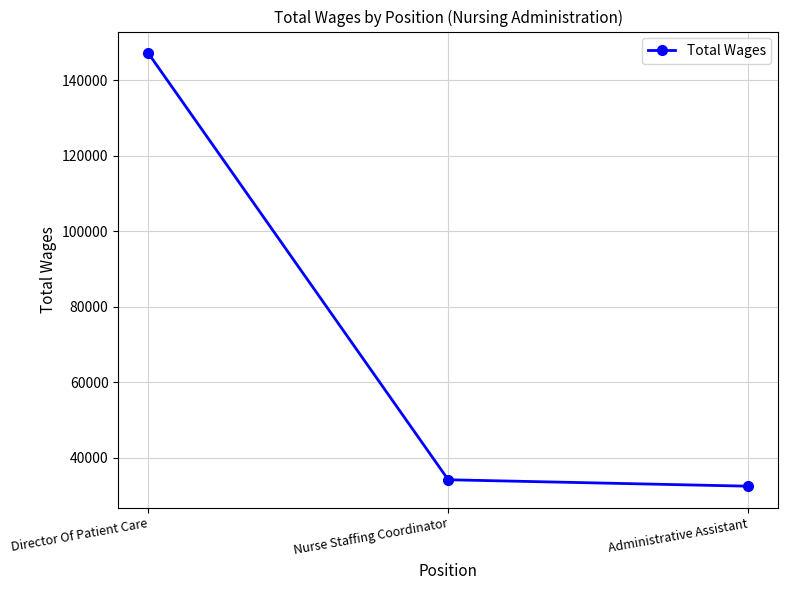

True or false: the data shows 56846 at Nurse Staffing Coordinator.

False